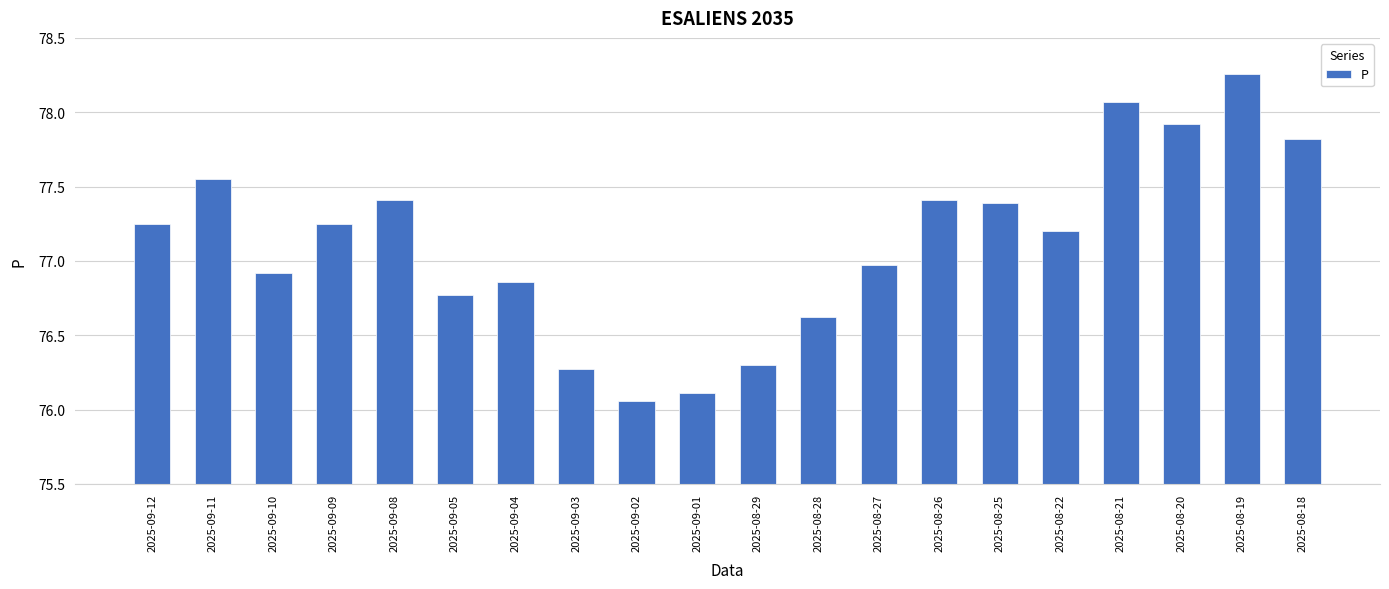

What is the difference between the values at 2025-09-10 and 2025-09-01?

0.8